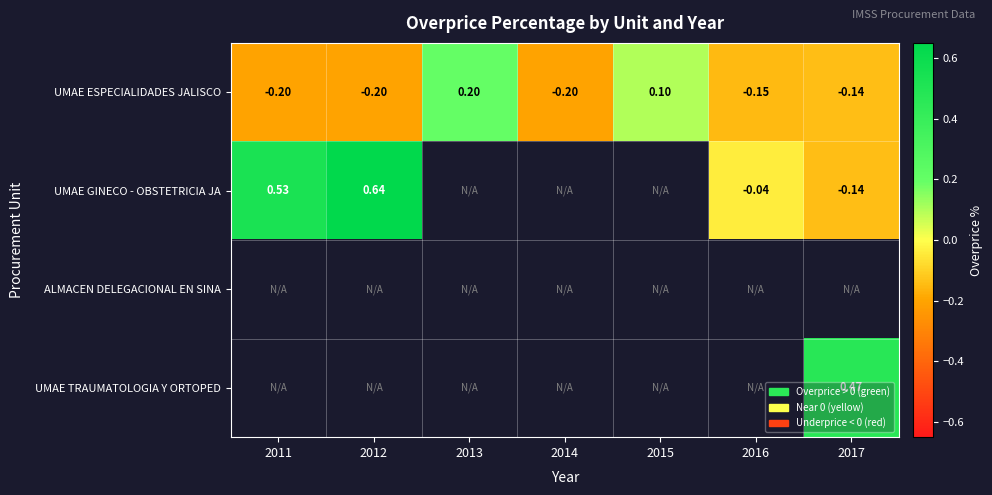

Which label corresponds to the smallest value in the chart?

2011